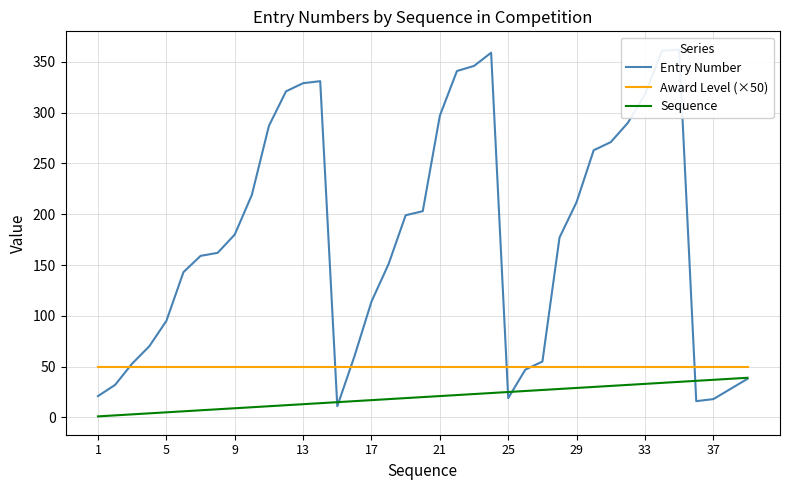

True or false: Sequence and Award Level (×50) cross at least once.

False